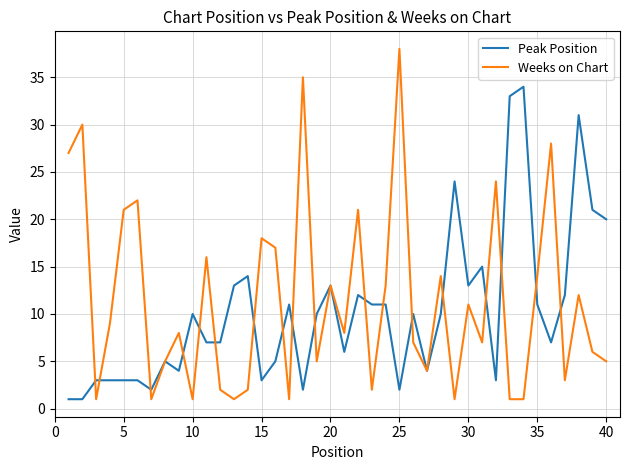

List the series in order of their overall mean, lowest first.

Peak Position, Weeks on Chart